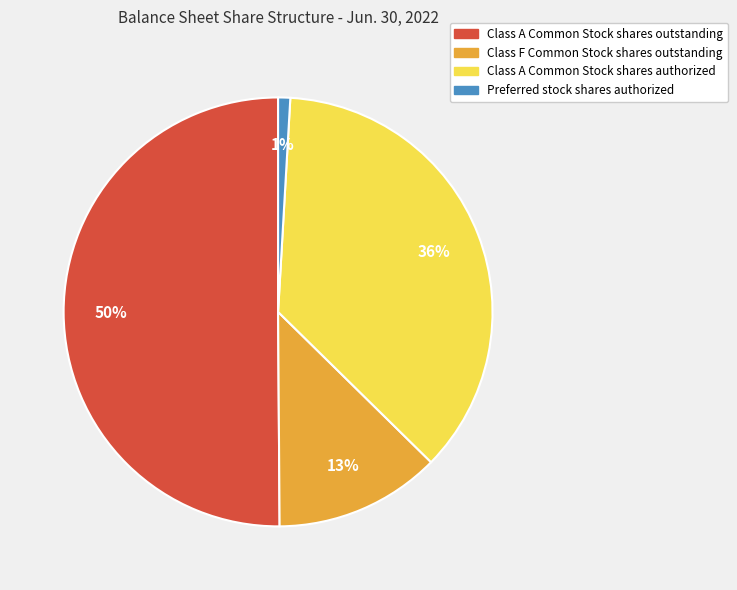

To the nearest percent, what is the difference between the largest and smallest slice percentages?

49%